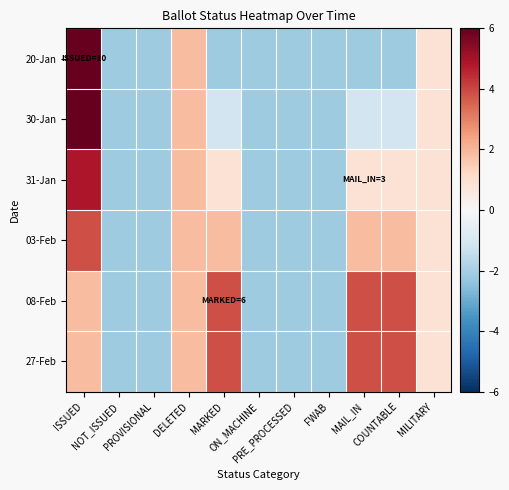

Which series changed the most between FWAB and COUNTABLE?

08-Feb